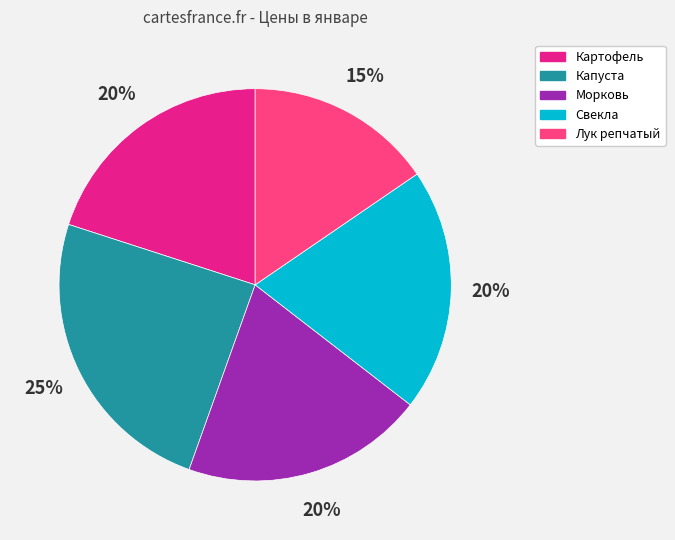

How many slices are in this pie chart?

5